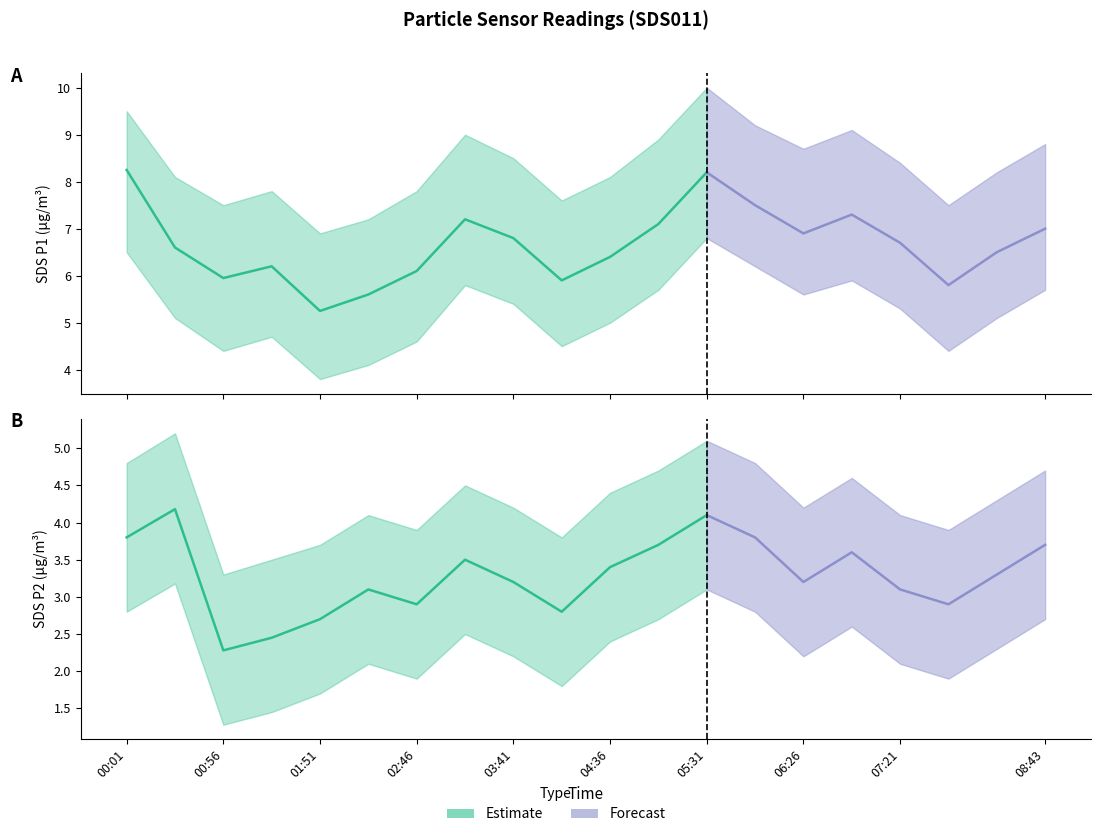

The SDS_P2 series shows 1.2 at 06:53. True or false?

False